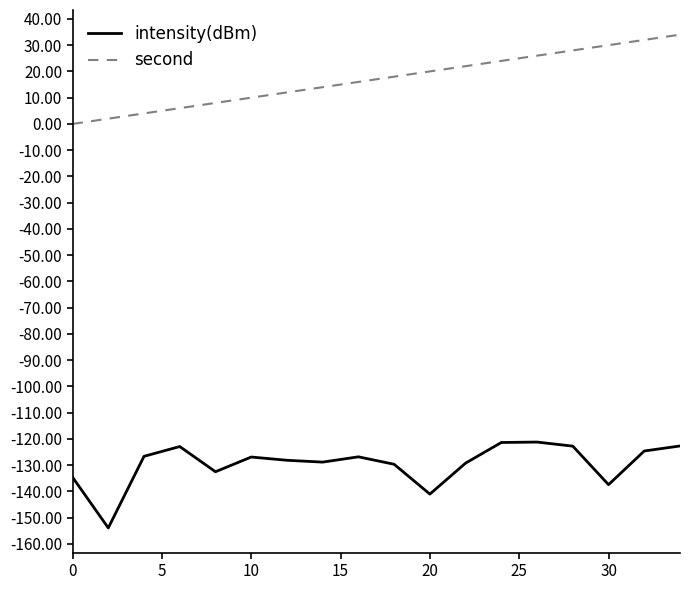

What is the maximum value shown in the chart?

34.0